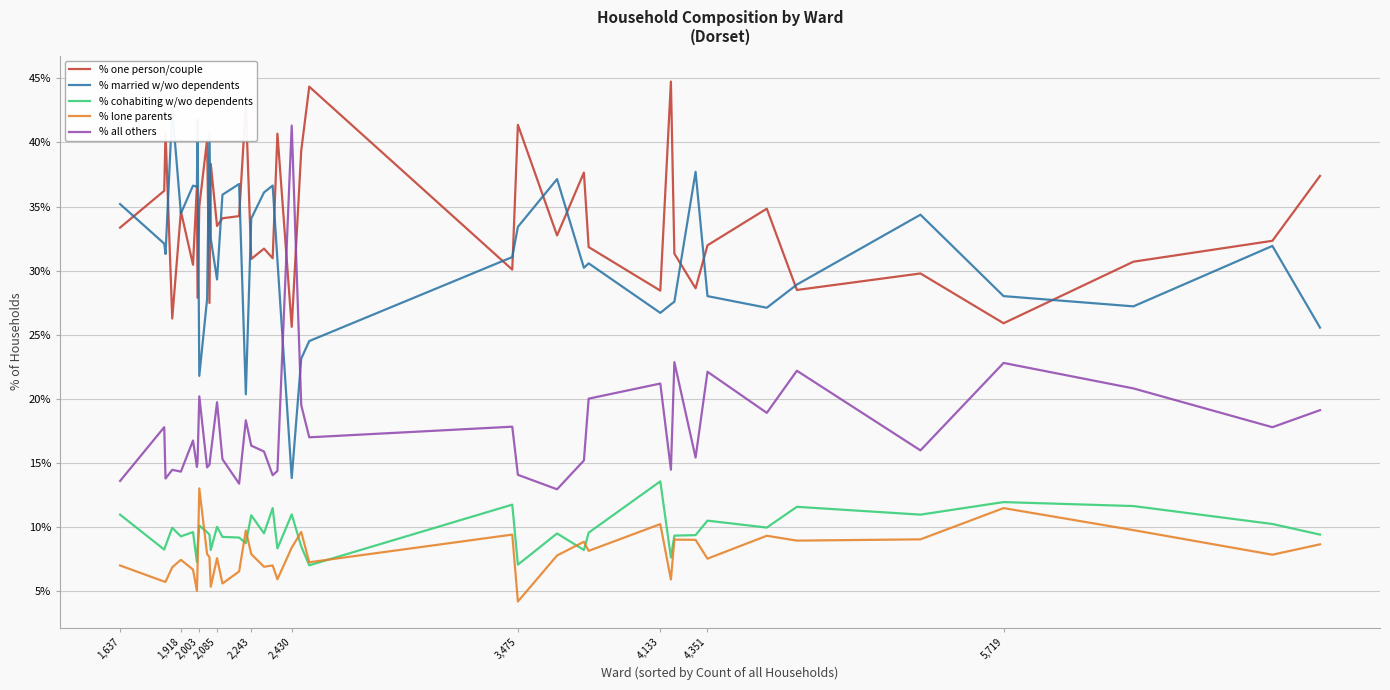

In % married w/wo dependents, how many points are higher than both neighbors (excluding endpoints)?

11